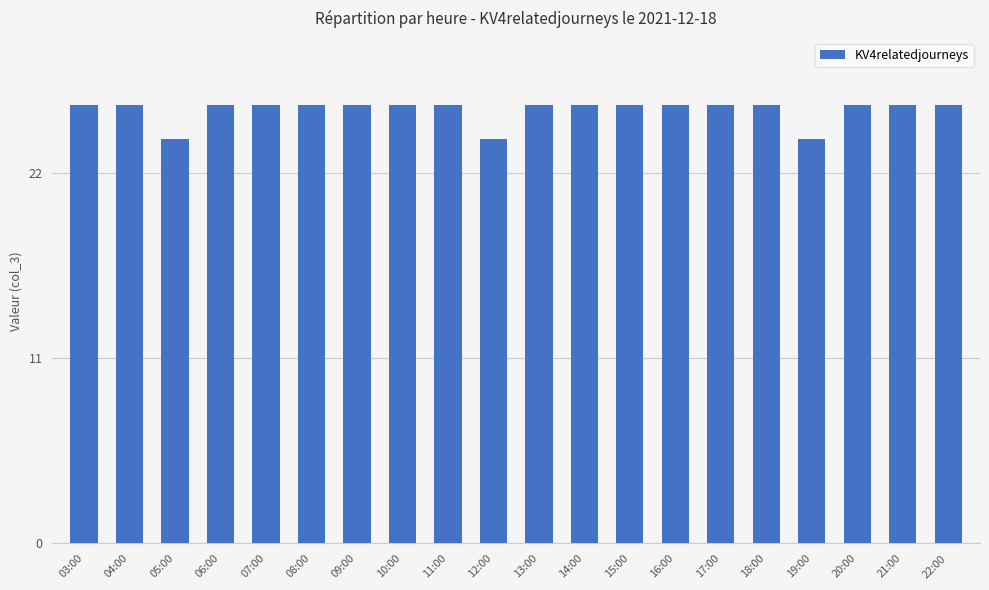

What is the minimum value shown in the chart?

24